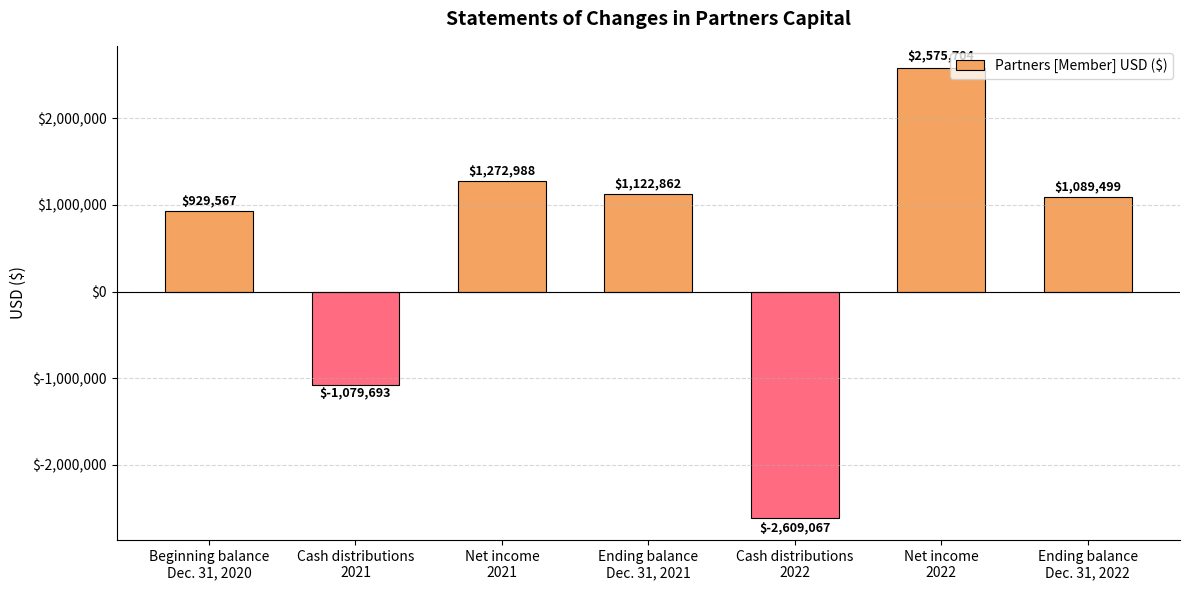

What is the difference between the values at Cash distributions
2021 and Net income
2021?

2352681